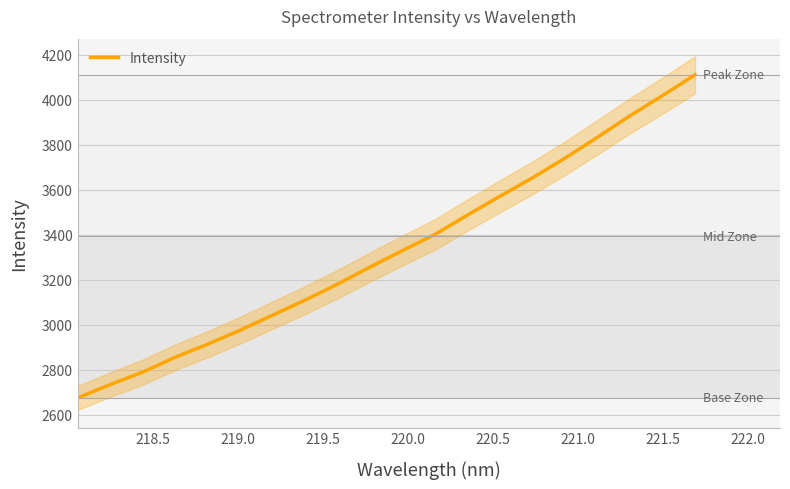

How many values are below 3330?

10